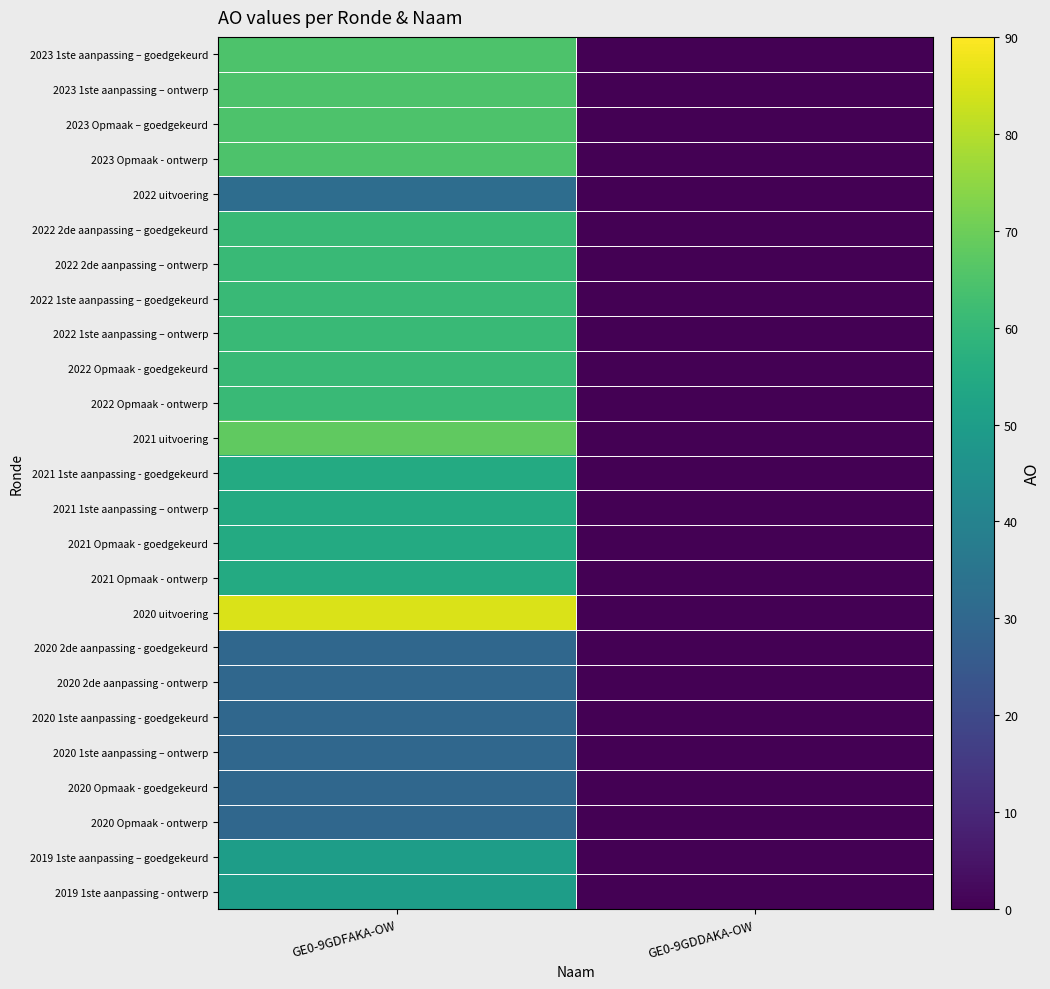

Which series has the widest spread of values?

2020 uitvoering